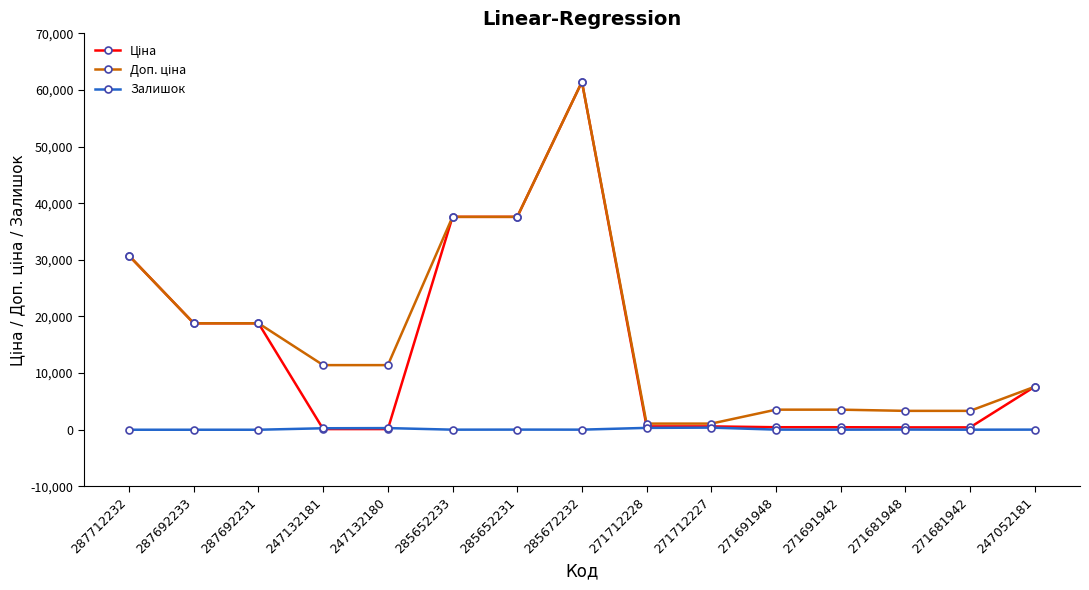

What is the average value of the Залишок series?

93.3